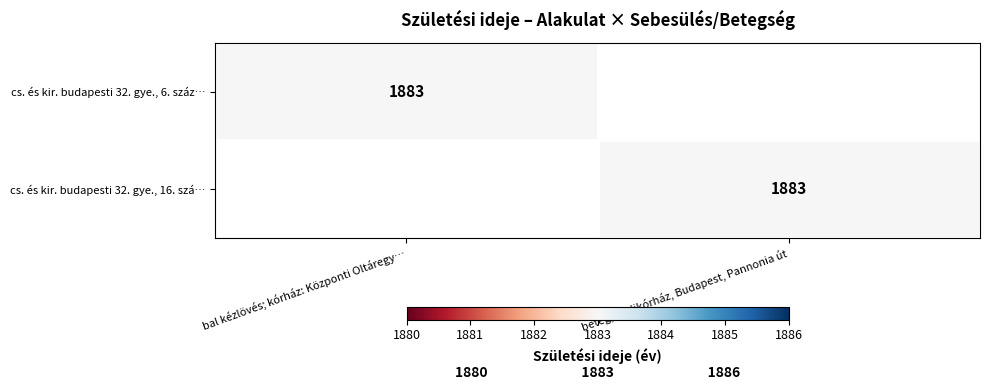

True or false: cs. és kir. budapesti 32. gye., 16. szá… has a value of 1883 at beteg; hadikórház, Budapest, Pannonia út.

True